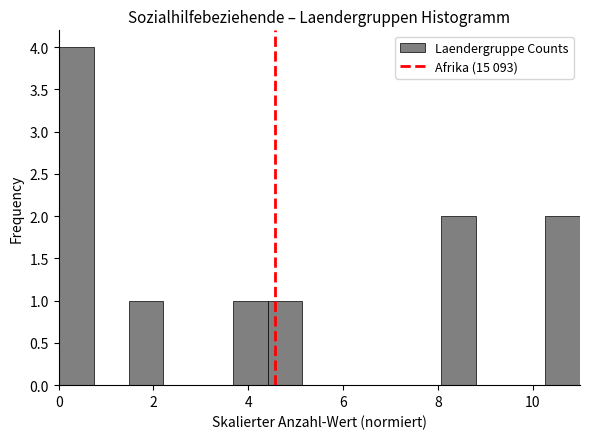

Read against the x-axis, roughly where is the centre of the tallest bar?

0.4